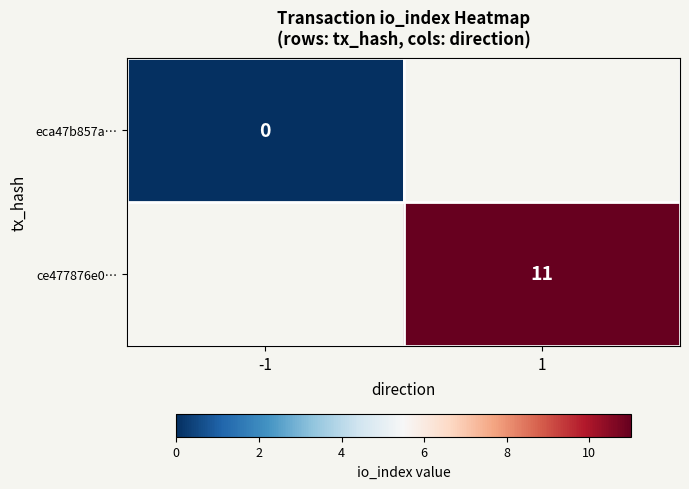

Is it true that ce477876e0… equals 6 at 1?

False